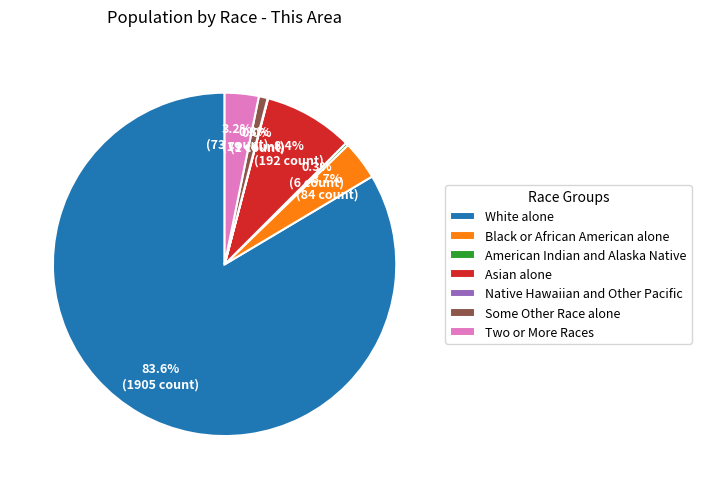

Is there a majority slice in this chart?

Yes